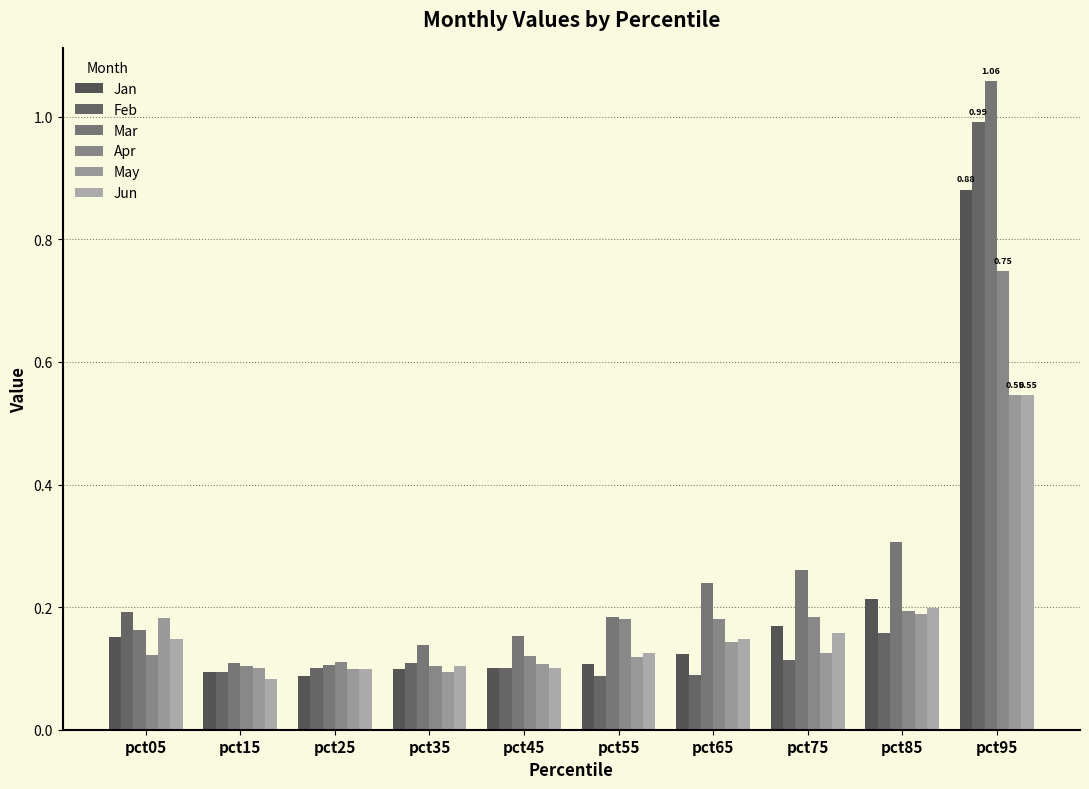

At how many categories does at least one series exceed 0?

10